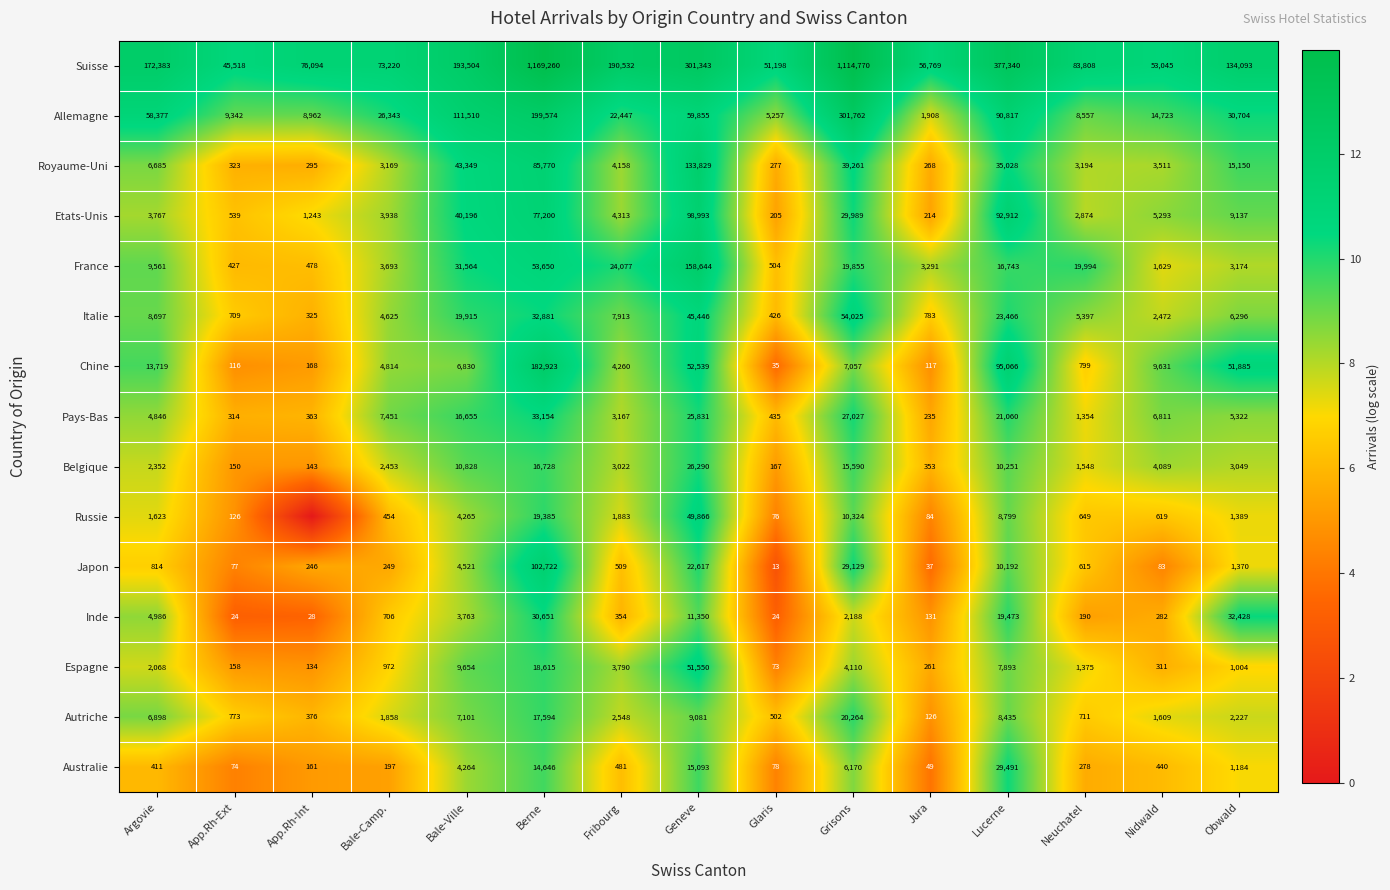

At which category is the sum across all series the highest?

Berne